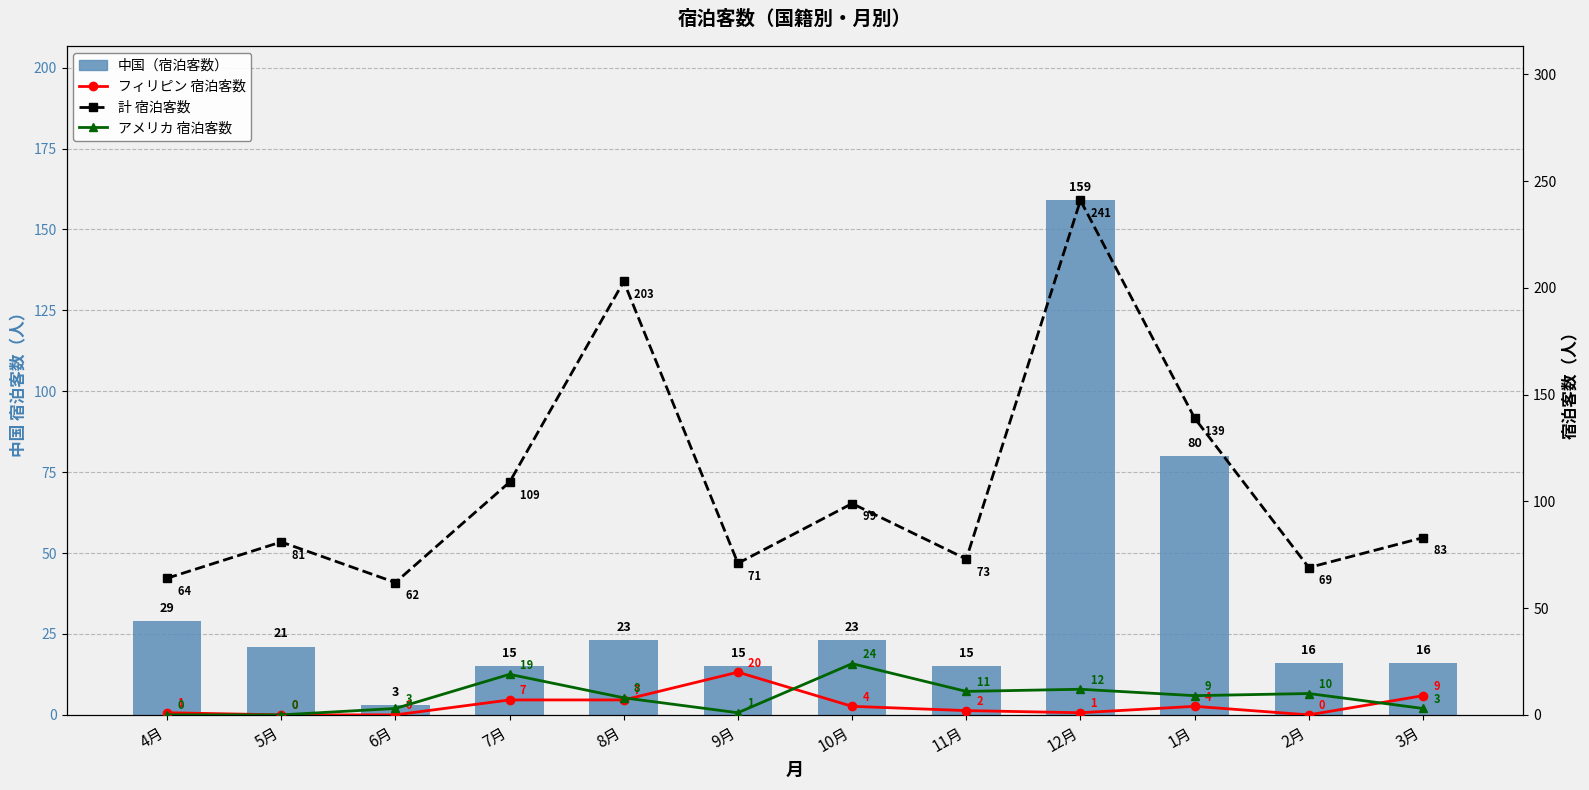

What position from the right is 4月?

12